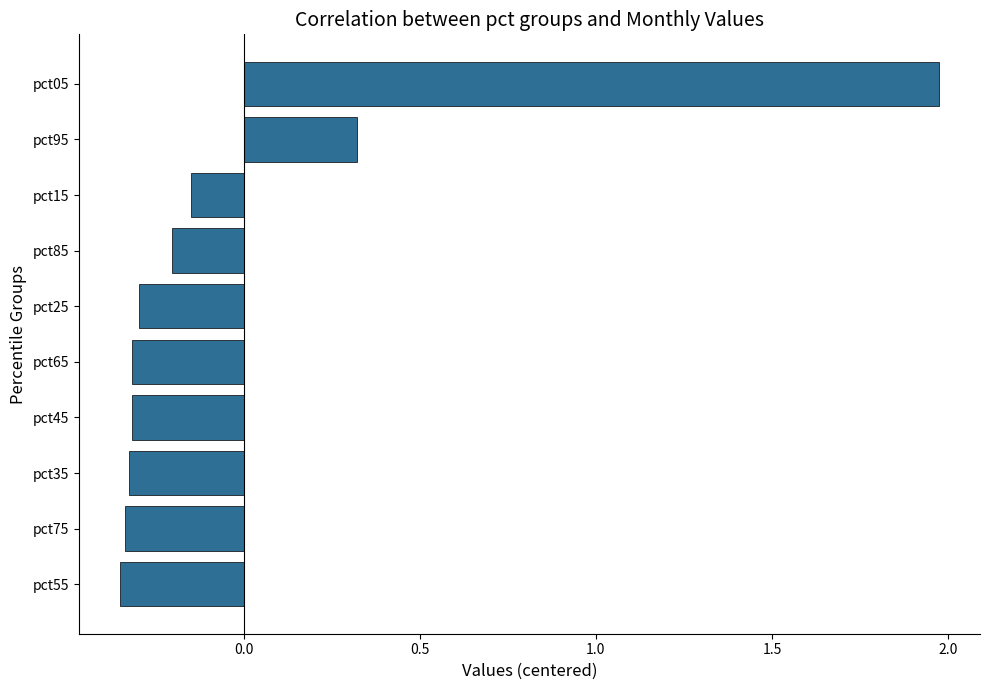

True or false: the data shows 0.5 at pct95.

False